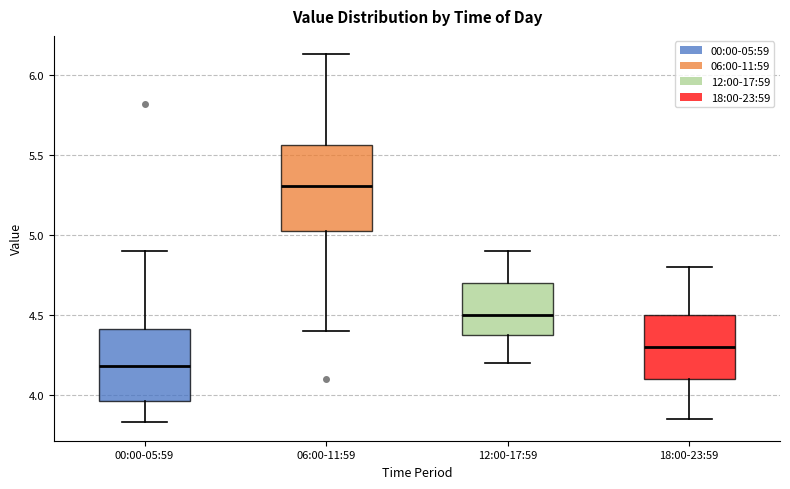

Which box's median line is the lowest?

00:00-05:59